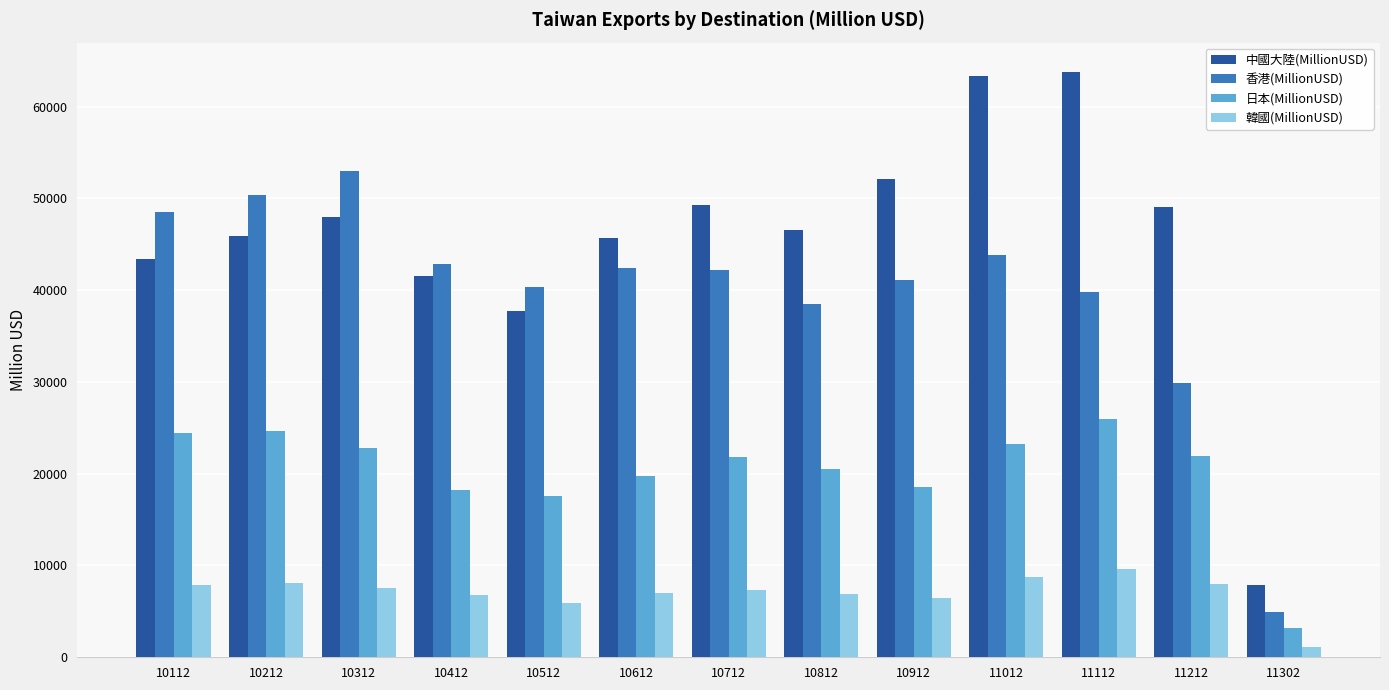

What value does the 香港(MillionUSD) series have at 10812, to the nearest 100?

38500